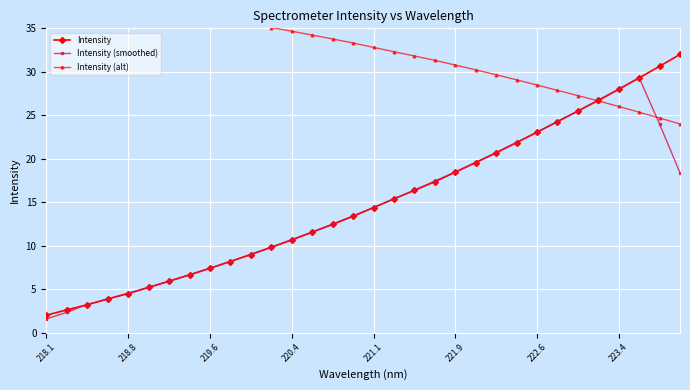

What are all the series names shown in the legend?

Intensity, Intensity (smoothed), Intensity (alt)